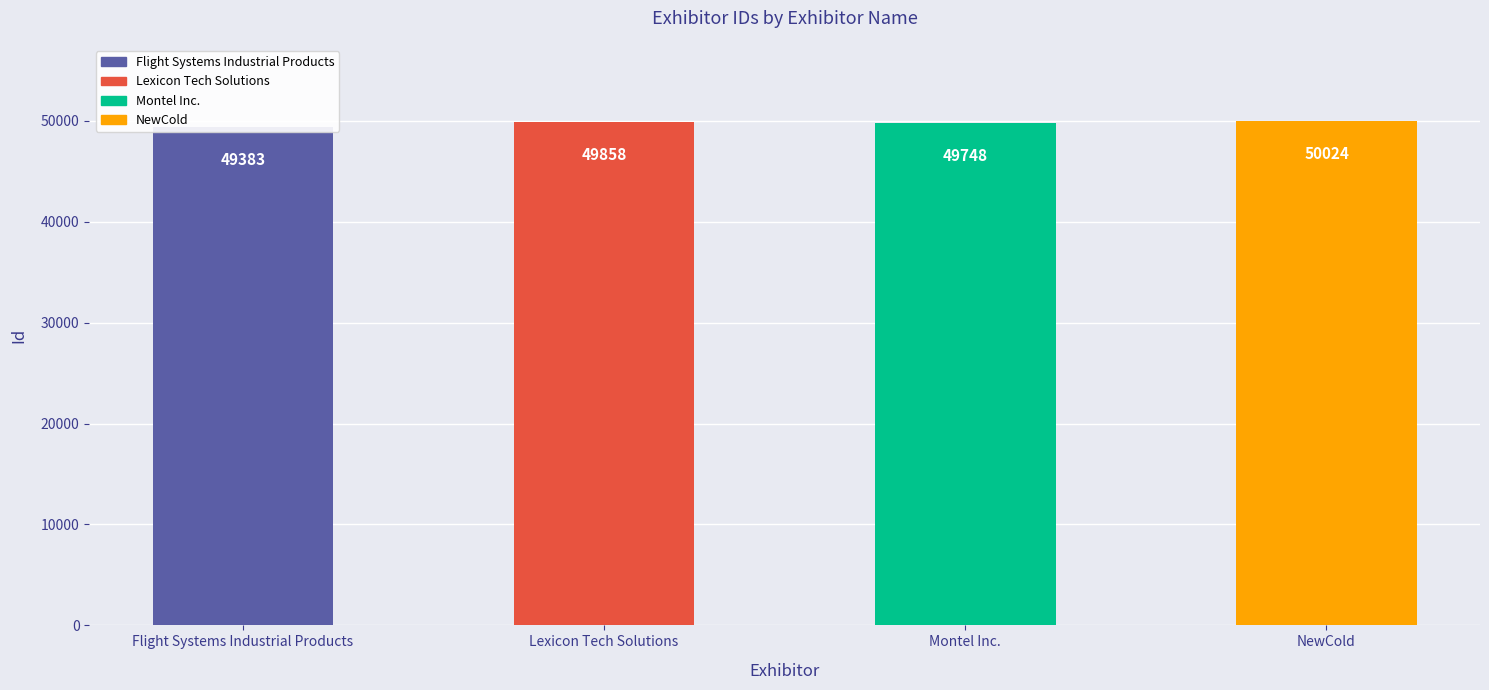

Reading right to left, extract all data points from this chart.

NewCold=50024	Montel Inc.=49748	Lexicon Tech Solutions=49858	Flight Systems Industrial Products=49383